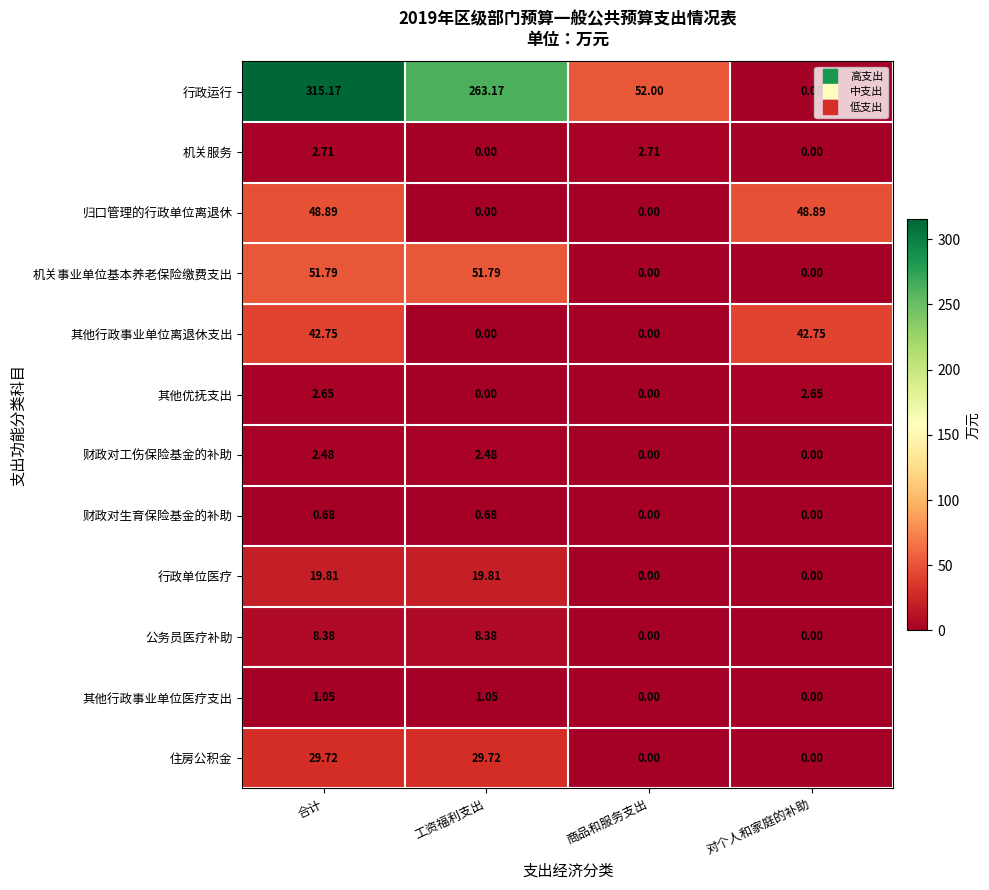

Rank the series by their maximum value, from lowest to highest.

财政对生育保险基金的补助, 其他行政事业单位医疗支出, 财政对工伤保险基金的补助, 其他优抚支出, 机关服务, 公务员医疗补助, 行政单位医疗, 住房公积金, 其他行政事业单位离退休支出, 归口管理的行政单位离退休, 机关事业单位基本养老保险缴费支出, 行政运行